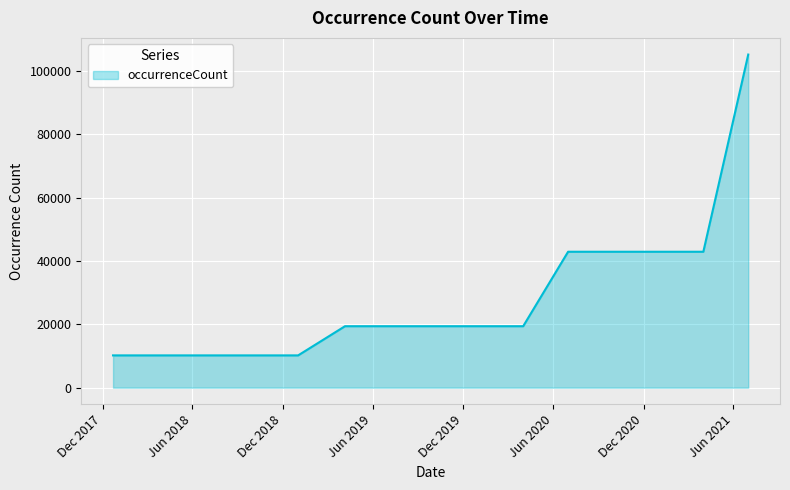

What is the greatest value displayed?

105120